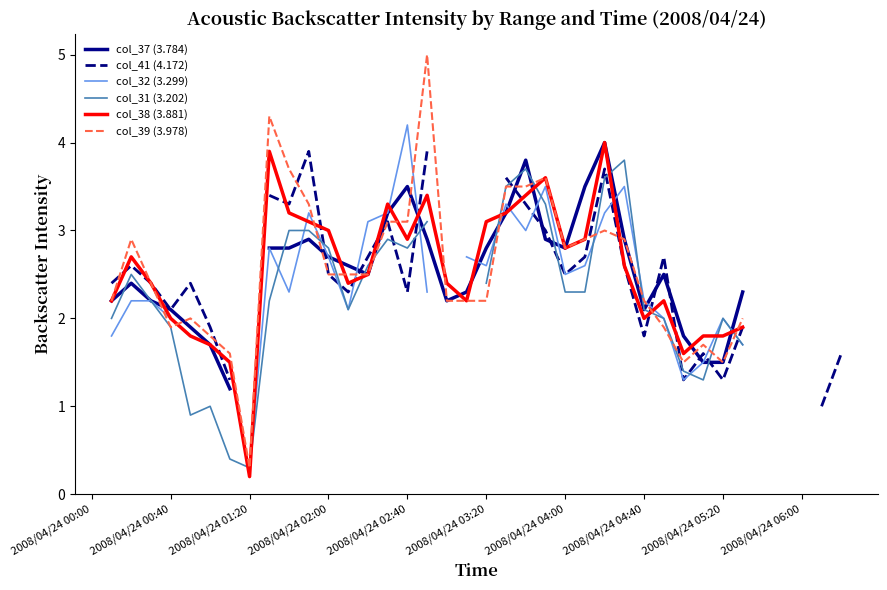

How many data points in col_32 (3.299) are above 2?

21